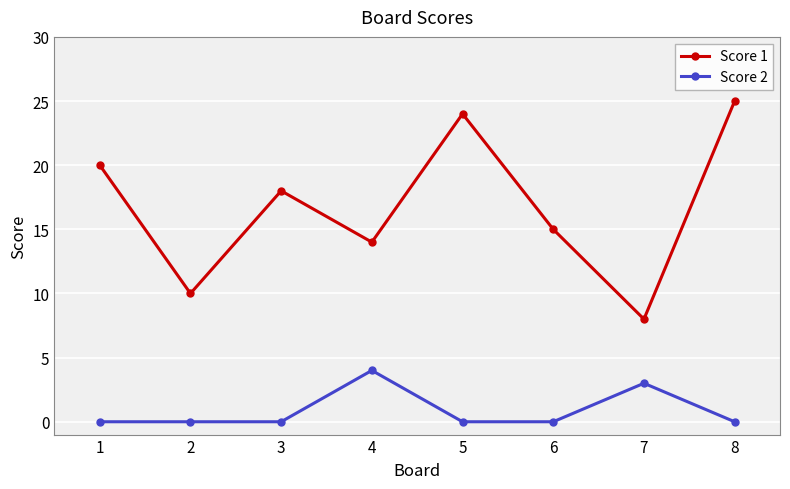

In Score 1, how many points are higher than both neighbors (excluding endpoints)?

2